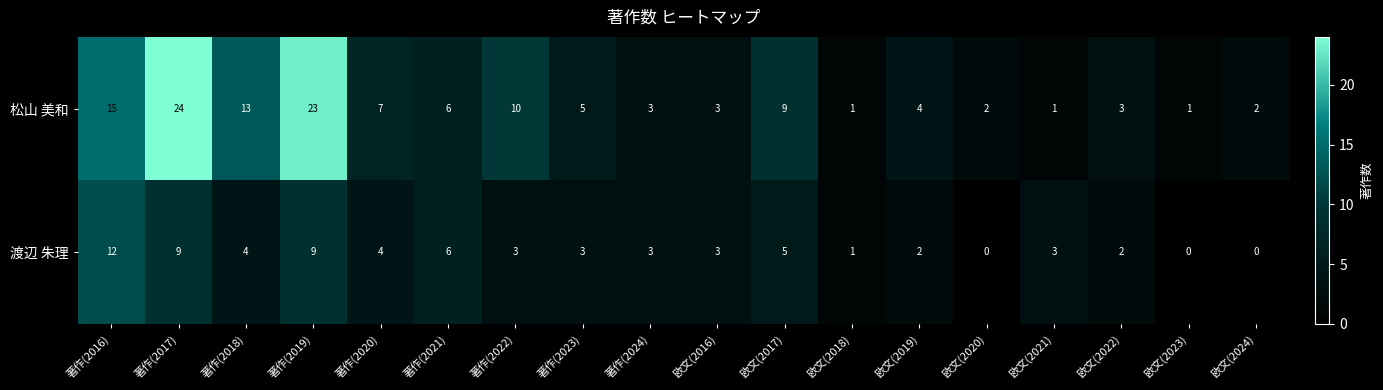

List the series in order of their peak value, highest first.

松山 美和, 渡辺 朱理